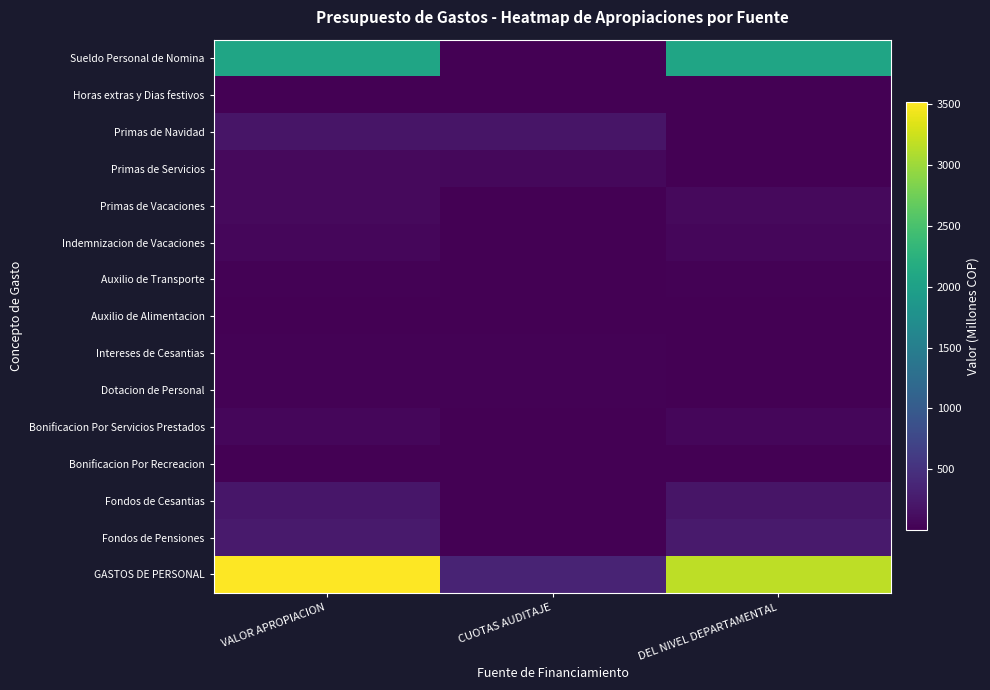

At how many categories does at least one series exceed 210?

3